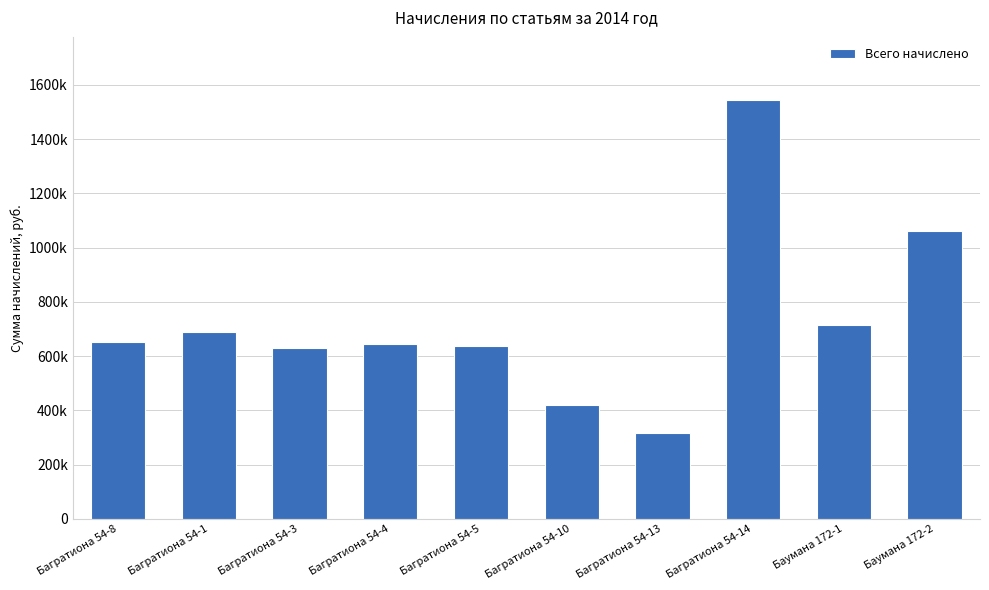

The value at Багратиона 54-1 is 688860.8. True or false?

True